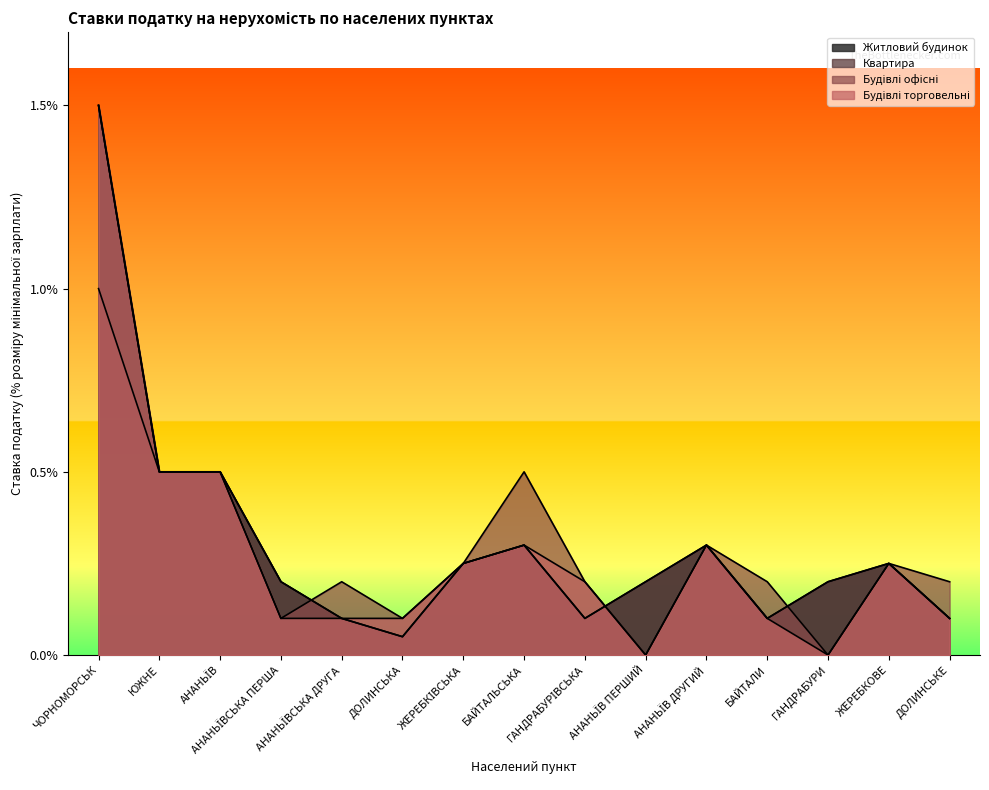

True or false: Житловий будинок and Квартира intersect in this chart.

False